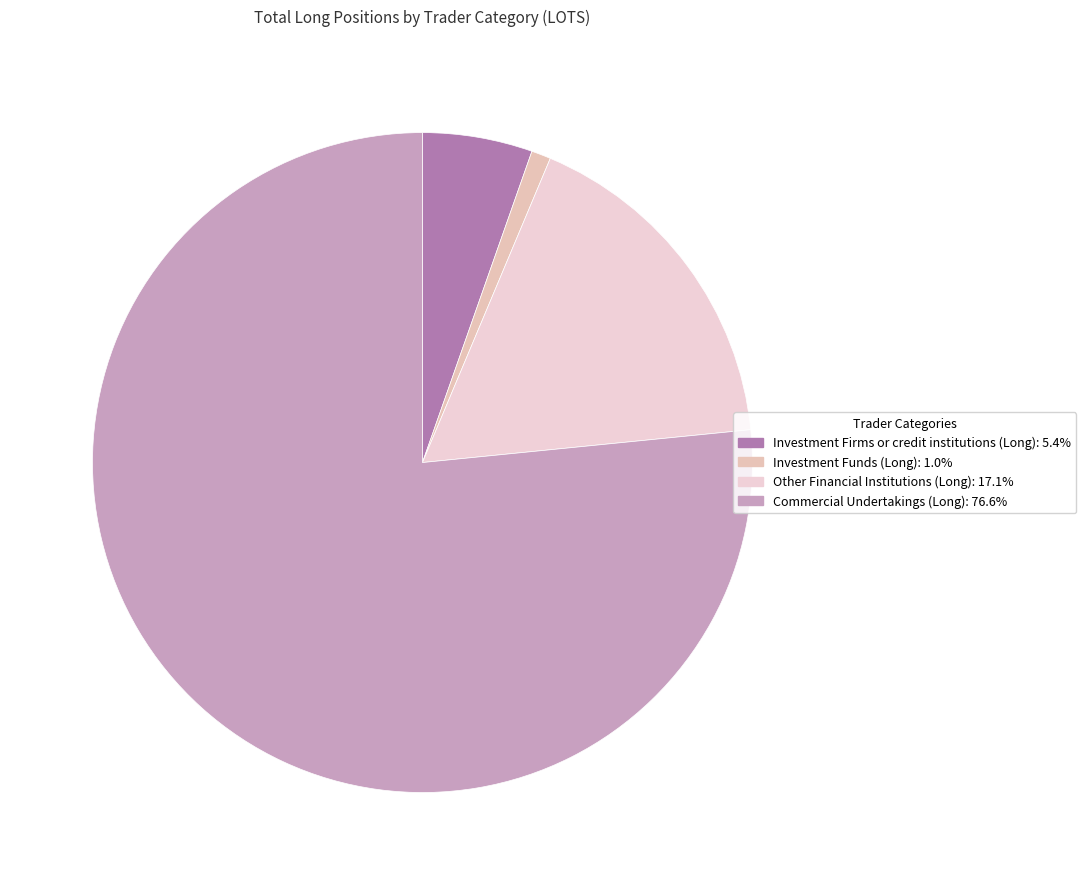

What is the ratio of the value at Investment Firms or credit institutions (Long) to the value at Other Financial Institutions (Long)?

0.3